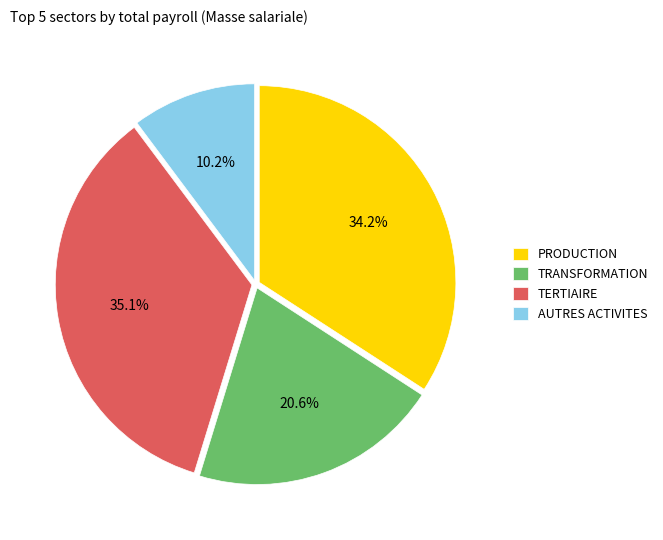

What is the total percentage of PRODUCTION and TRANSFORMATION?

54.7%